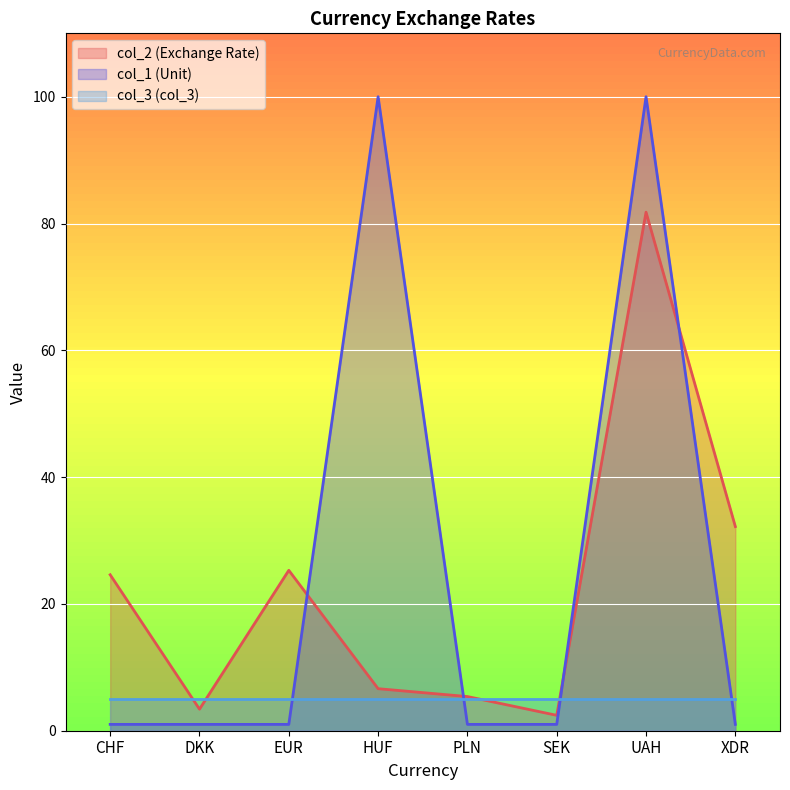

What is the sum of the col_1 values at XDR and DKK?

2.0